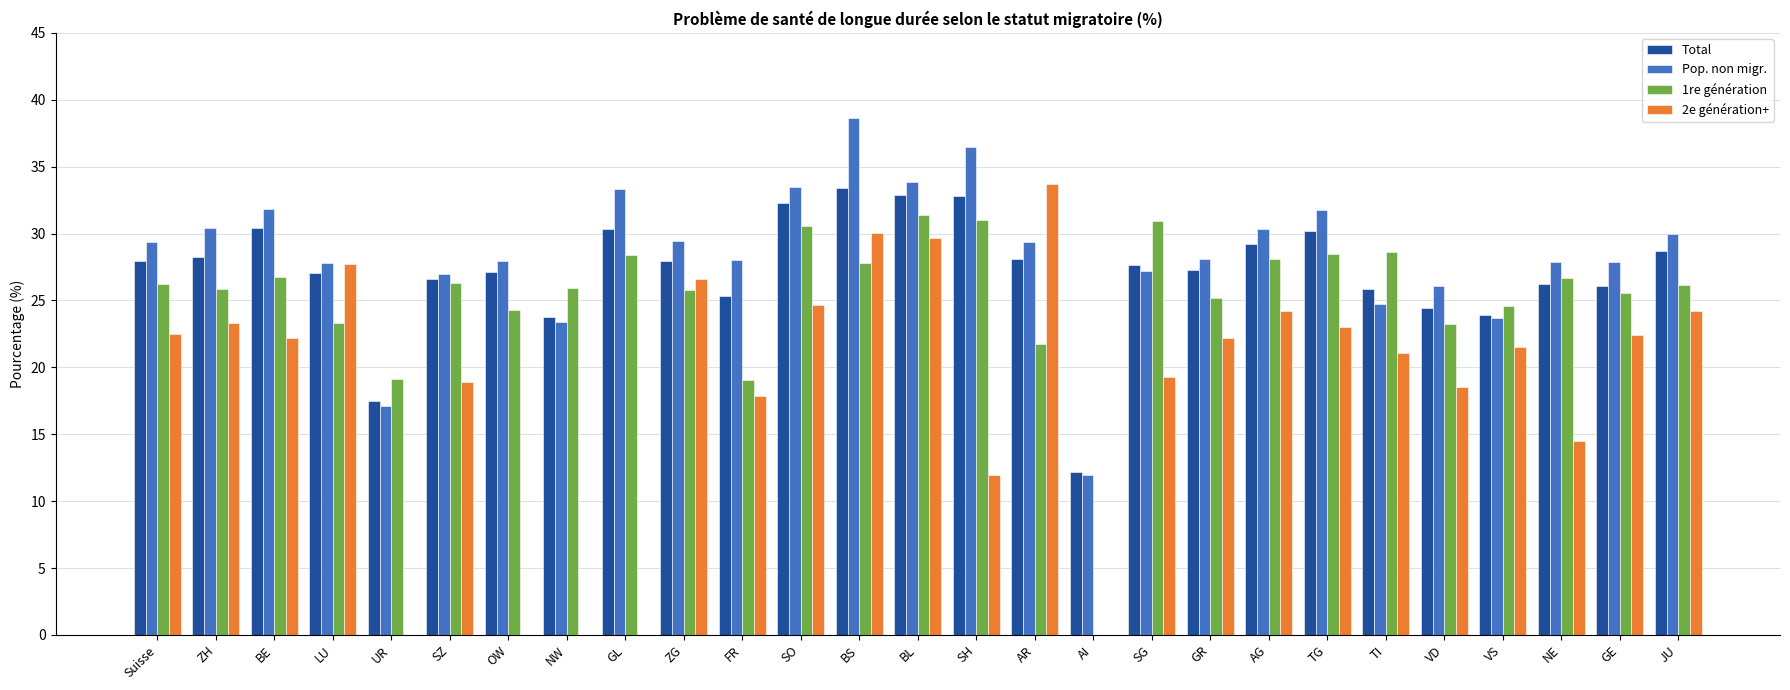

True or false: 2e génération+ has a value of 26.9 at SZ.

False